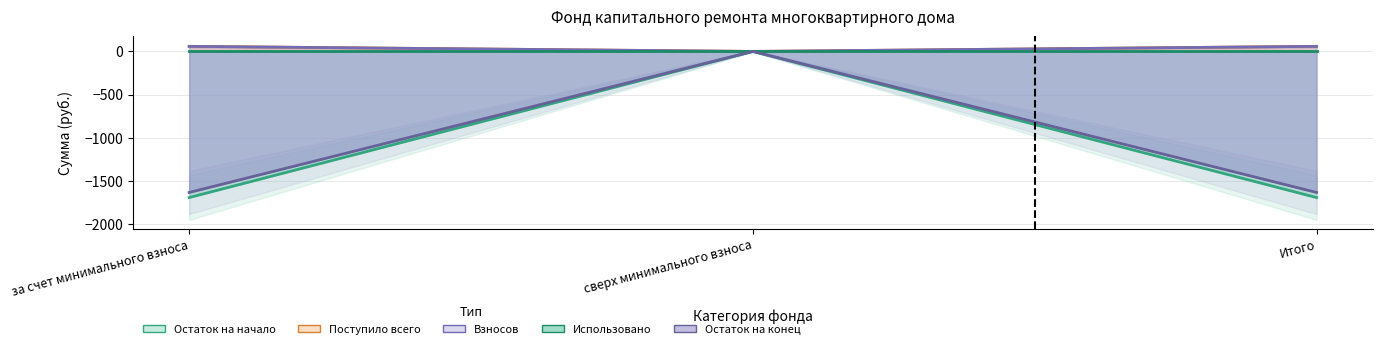

Where is Поступило всего nearest to the value 29?

сверх минимального взноса